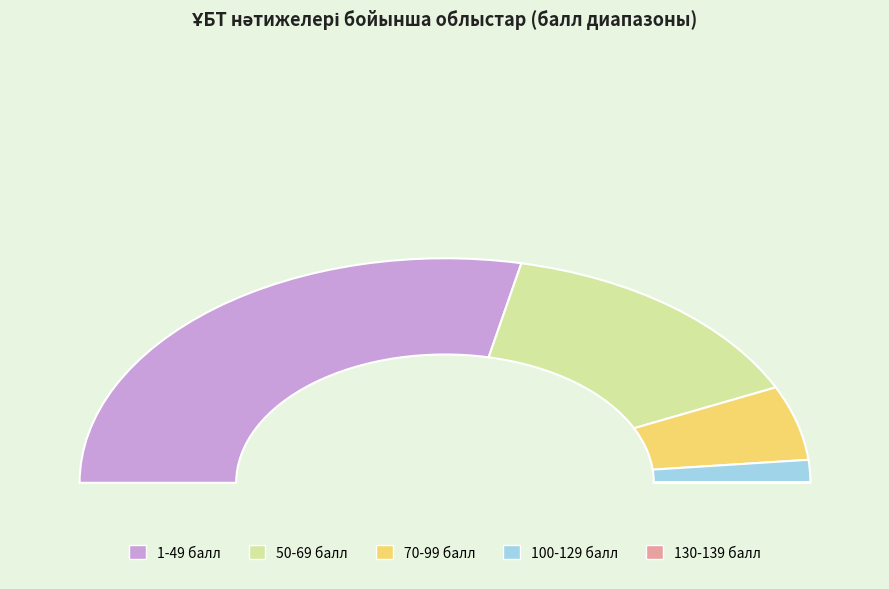

How many slices are in this pie chart?

5